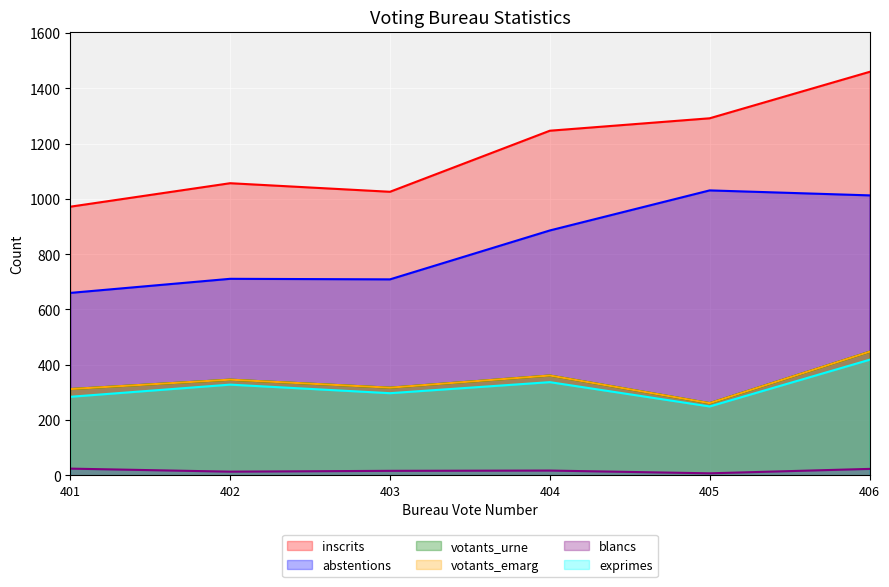

At how many categories does at least one series exceed 1163?

3